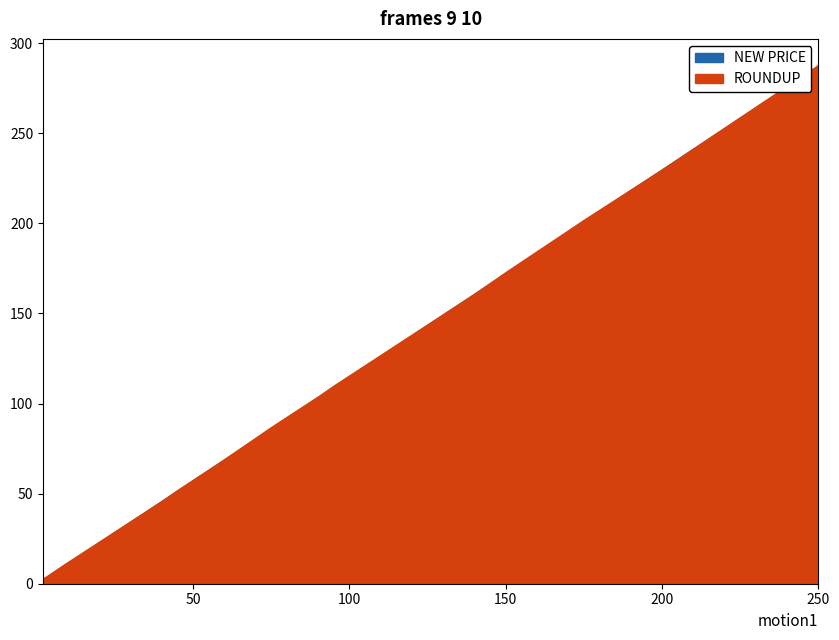

Reading left to right, transcribe all the data shown in this chart.

NEW PRICE: 201.2	172.5	51.8	10.3	2.3	3.5	67.8	103.5	161.0	230.0	287.5	46.0	109.2	86.2
ROUNDUP: 202.0	173.0	52.0	11.0	3.0	4.0	68.0	104.0	161.0	230.0	288.0	46.0	110.0	87.0